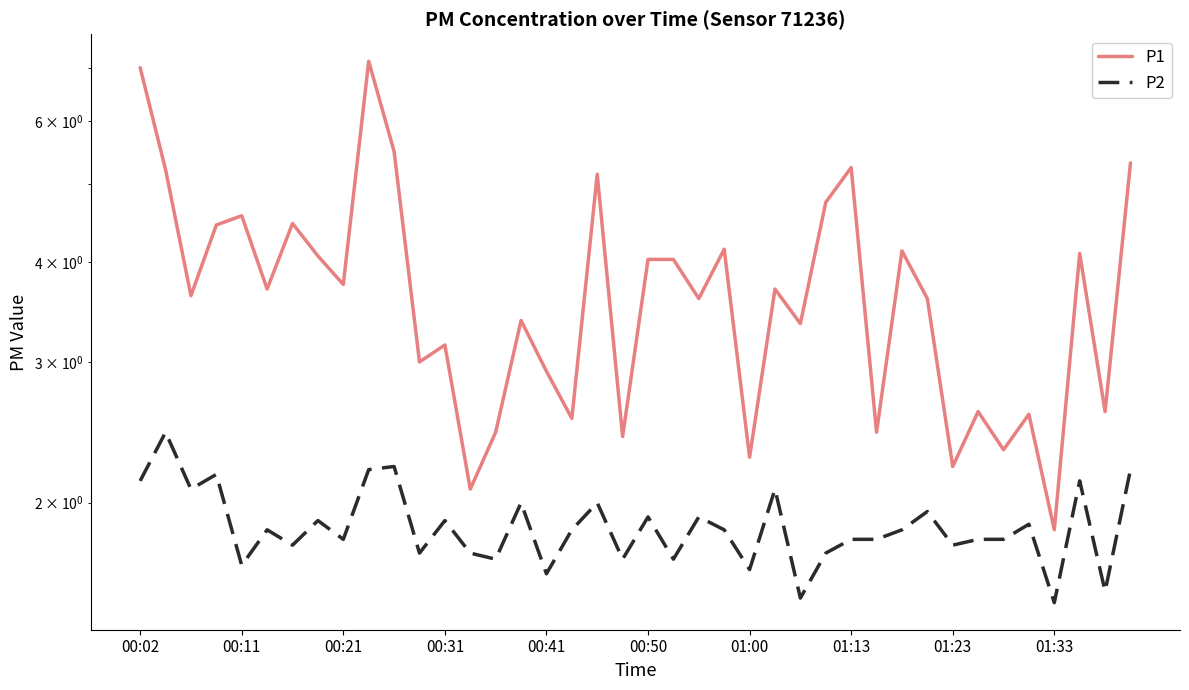

Reading left to right, what are all the values shown in this chart?

P1: 7.0	5.2	3.6	4.5	4.6	3.7	4.5	4.1	3.8	7.1	5.5	3.0	3.1	2.1	2.5	3.4	2.9	2.5	5.2	2.4	4.0	4.0	3.6	4.2	2.3	3.7	3.4	4.8	5.2	2.5	4.1	3.6	2.2	2.6	2.3	2.6	1.9	4.1	2.6	5.3
P2: 2.1	2.5	2.1	2.2	1.7	1.9	1.8	1.9	1.8	2.2	2.2	1.7	1.9	1.7	1.7	2.0	1.6	1.9	2.0	1.7	1.9	1.7	1.9	1.9	1.6	2.1	1.5	1.7	1.8	1.8	1.9	1.9	1.8	1.8	1.8	1.9	1.5	2.1	1.6	2.2